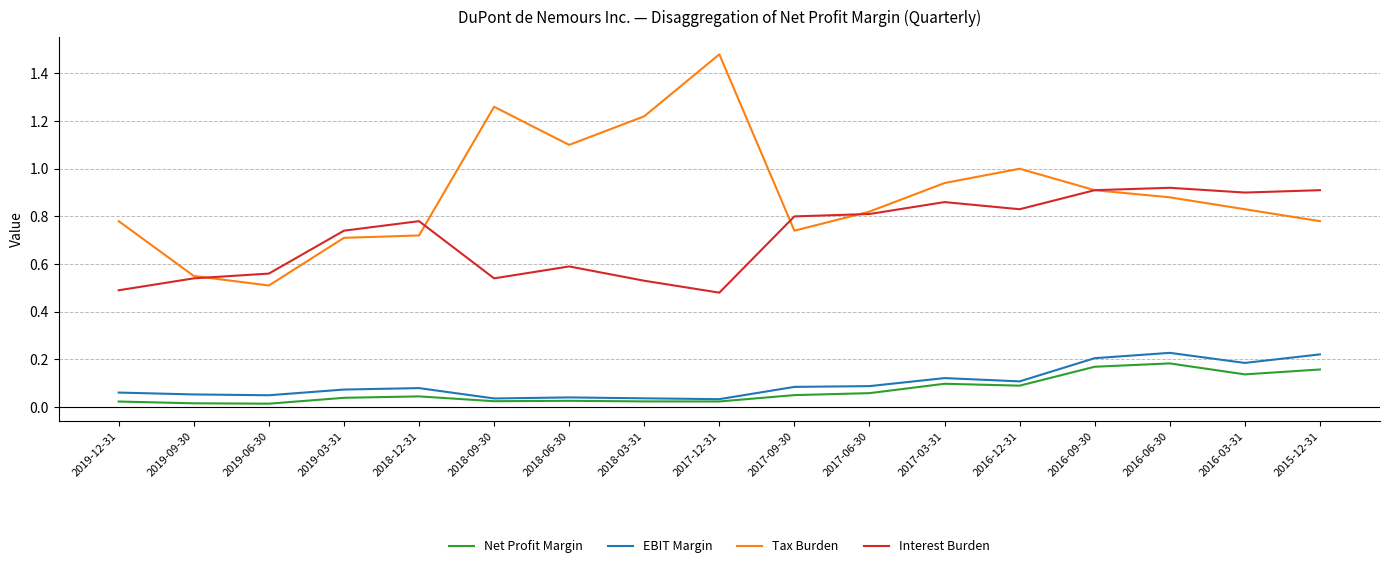

Between 2019-12-31 and 2016-09-30, which series saw the biggest shift?

Interest Burden